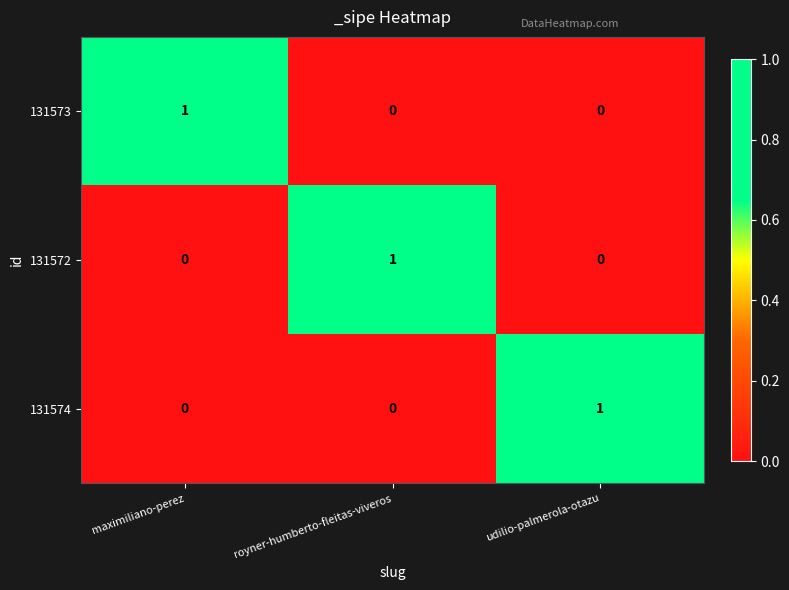

How many data points does each series have?

3